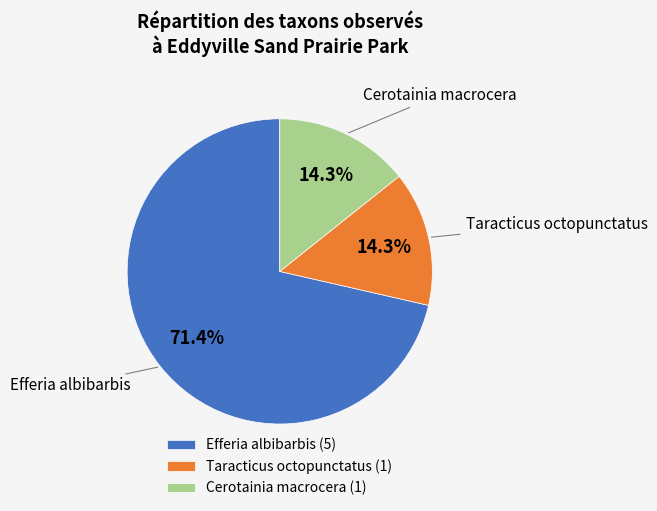

Does Efferia albibarbis account for over 50% of the chart?

Yes